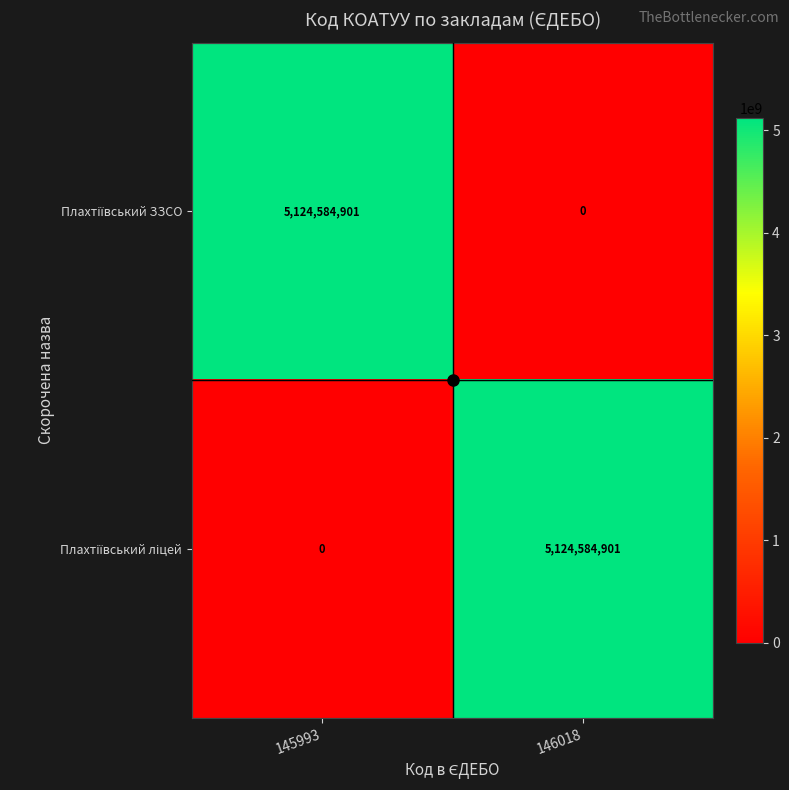

What is the difference between the highest and lowest values at 146018?

5124584901